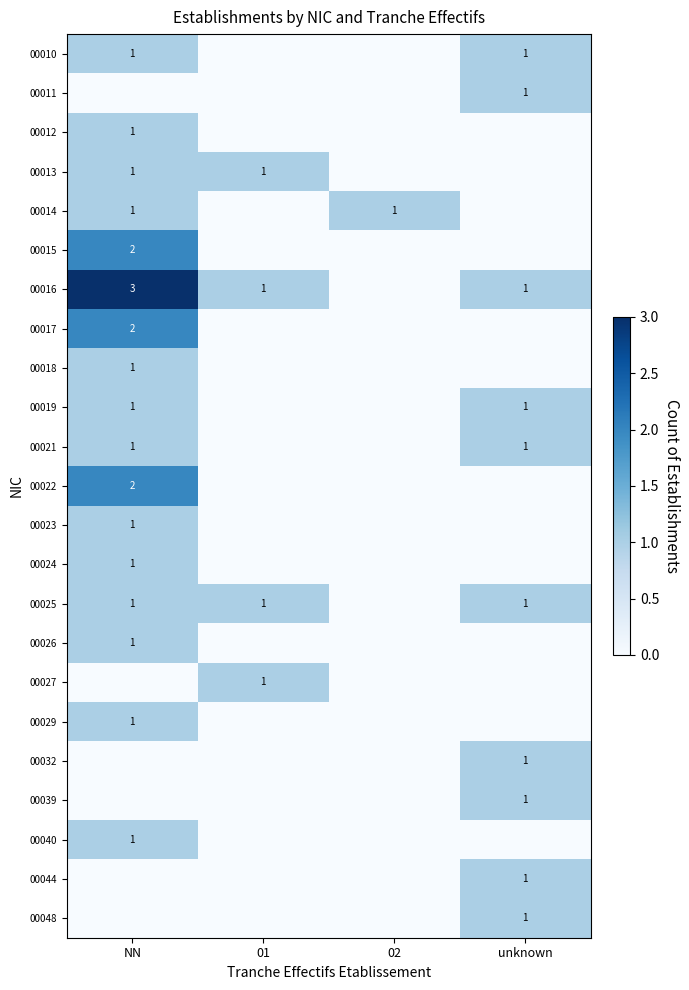

The 00014 series shows 0 at 02. True or false?

False